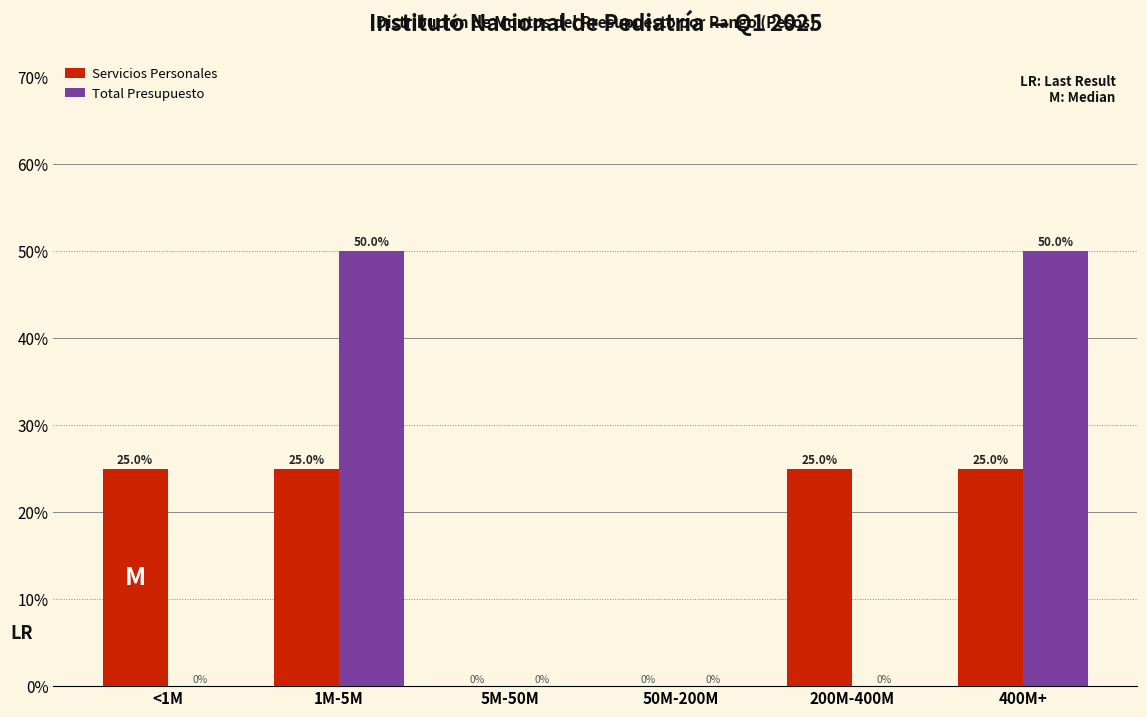

Reading left to right, what are all the values shown in this chart?

Servicios Personales: <1M=25	1M-5M=25	5M-50M=0	50M-200M=0	200M-400M=25	400M+=25
Total Presupuesto: <1M=0	1M-5M=50	5M-50M=0	50M-200M=0	200M-400M=0	400M+=50